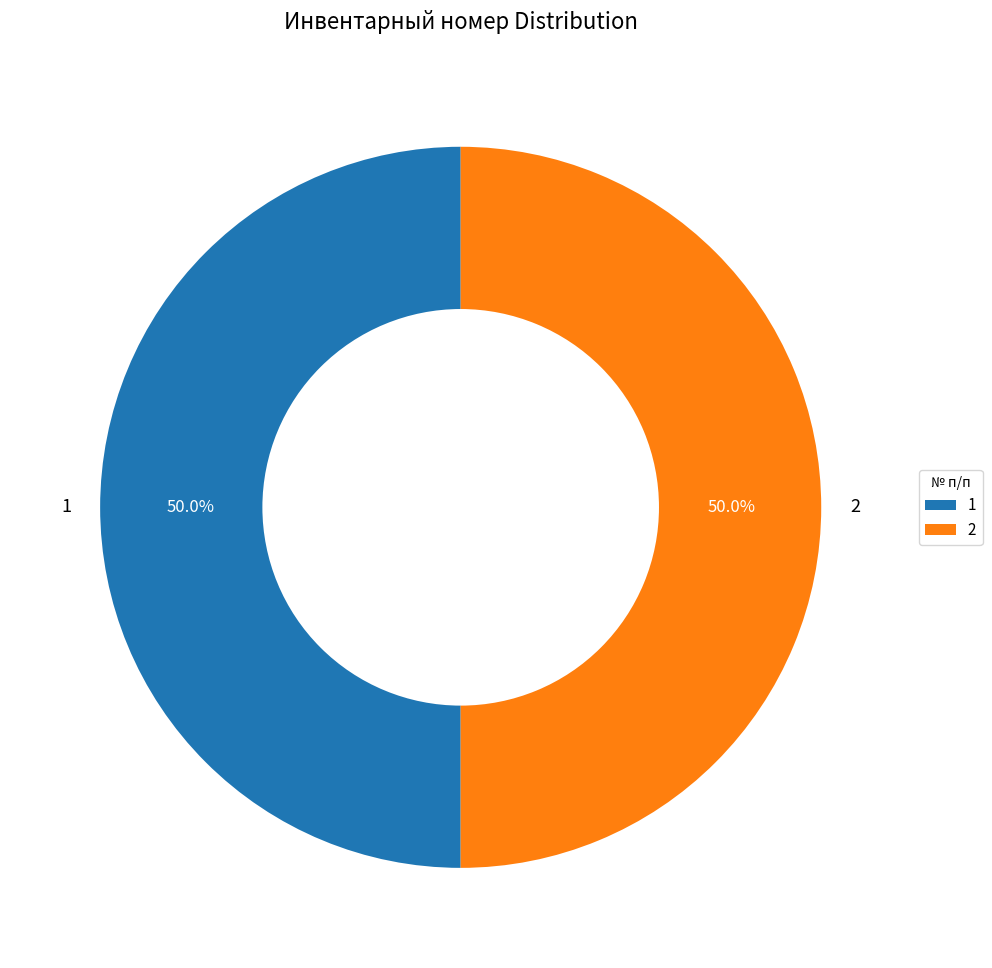

What percentage do 2 and 1 together represent?

100.0%